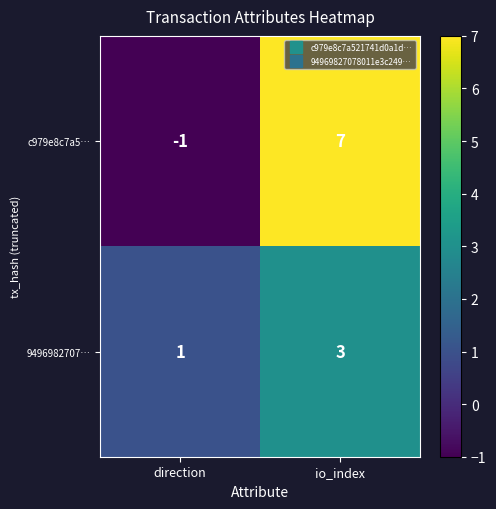

List the series in order of their overall mean, lowest first.

9496982707…, c979e8c7a5…